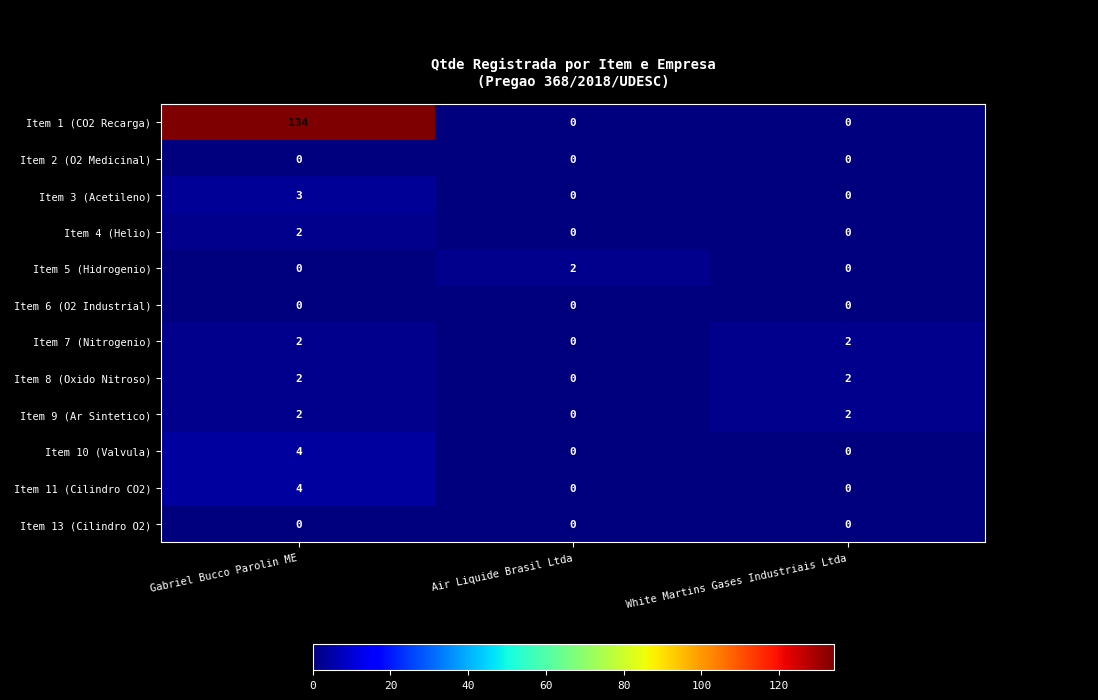

At which category is the sum across all series the highest?

Gabriel Bucco Parolin ME